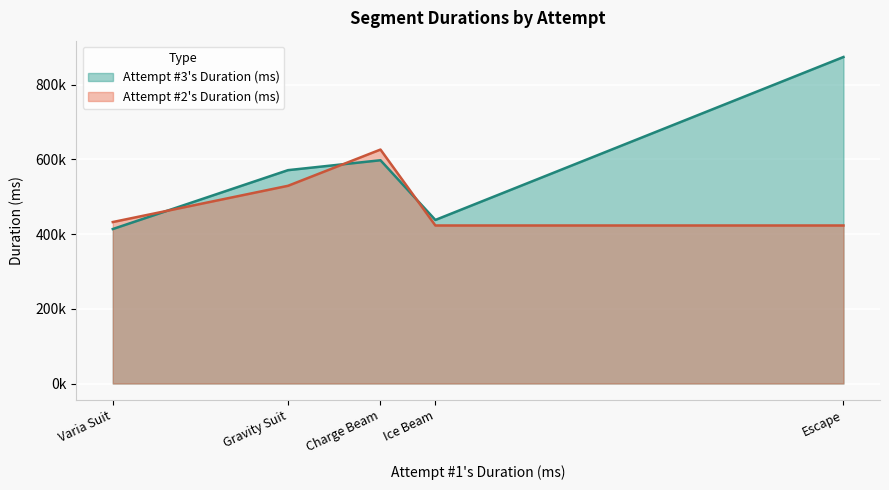

What are all the series names shown in the legend?

Attempt #3's Duration (ms), Attempt #2's Duration (ms)